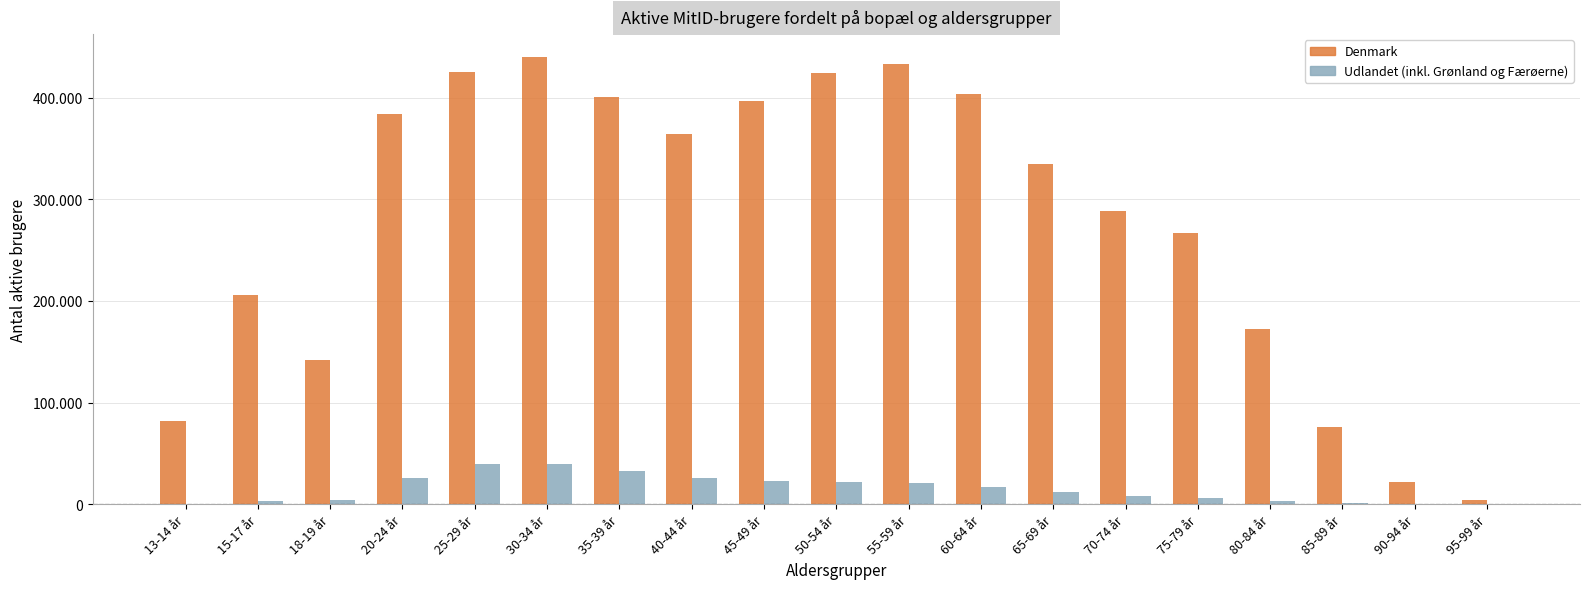

Does the chart contain stacked bars?

No